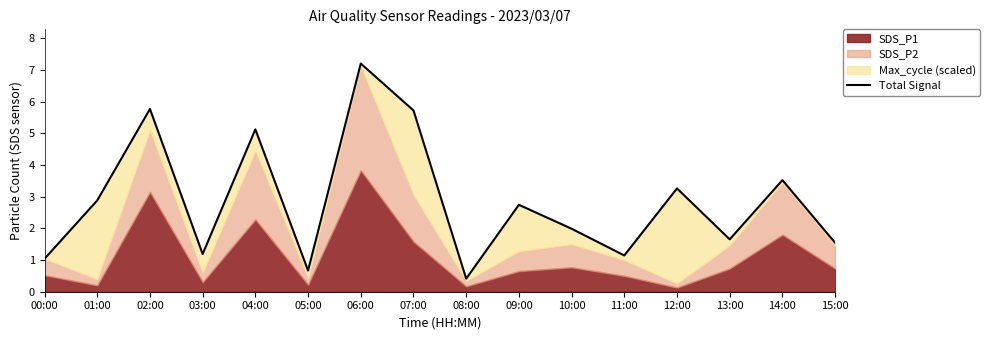

What is the value of the 3rd point from the left?

5.8